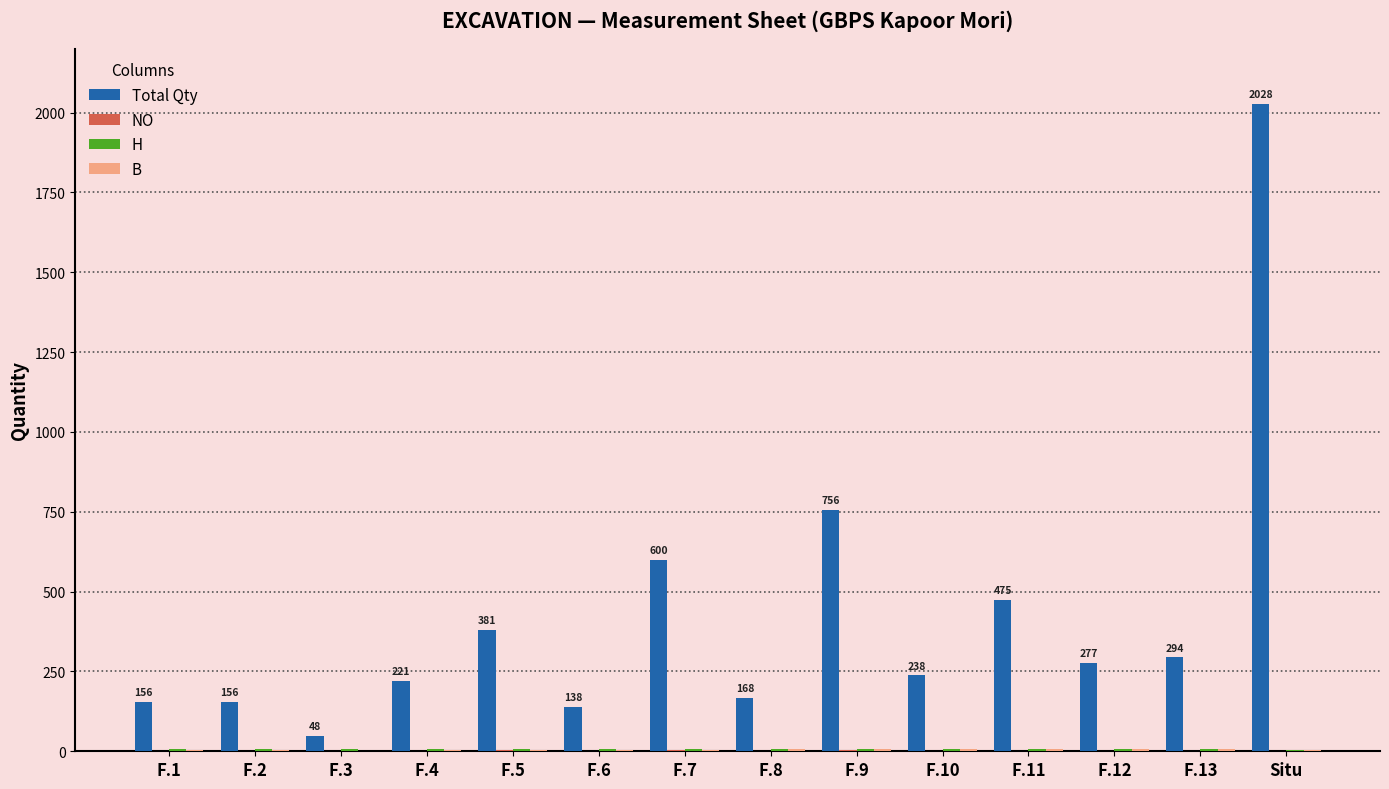

Which series changed the most between F.8 and Situ?

Total Qty